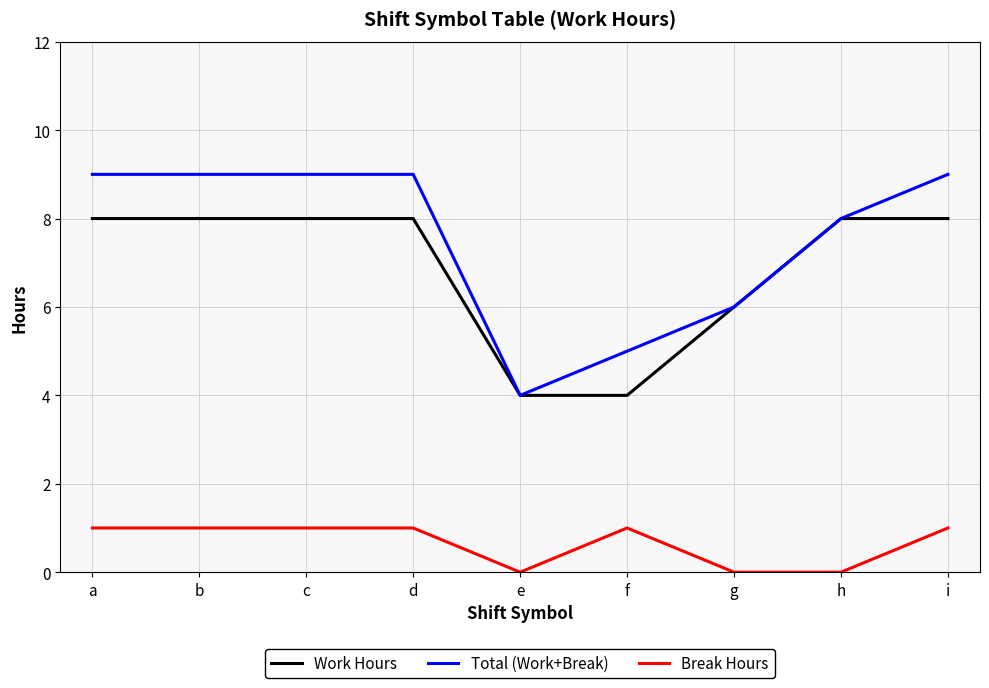

Reading left to right, list all the values displayed in this chart.

Work Hours: 8.0	8.0	8.0	8.0	4.0	4.0	6.0	8.0	8.0
Total (Work+Break): 9.0	9.0	9.0	9.0	4.0	5.0	6.0	8.0	9.0
Break Hours: 1.0	1.0	1.0	1.0	0.0	1.0	0.0	0.0	1.0